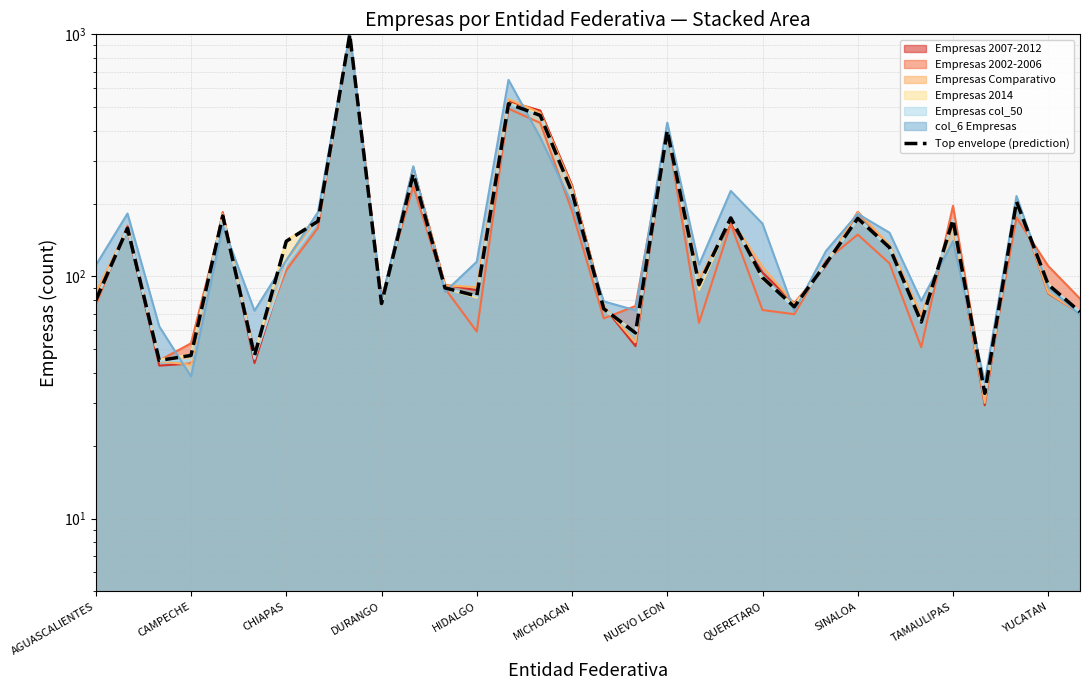

Where is the data nearest to the value 516?

13